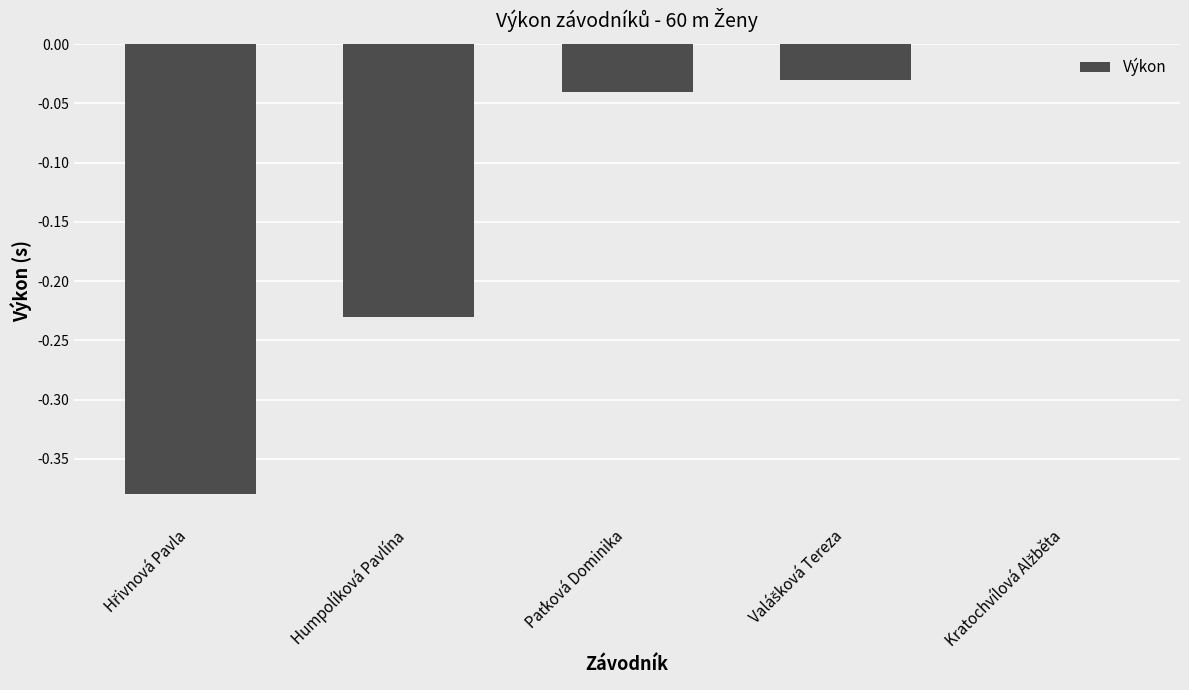

What is the sum of all values?

-0.7